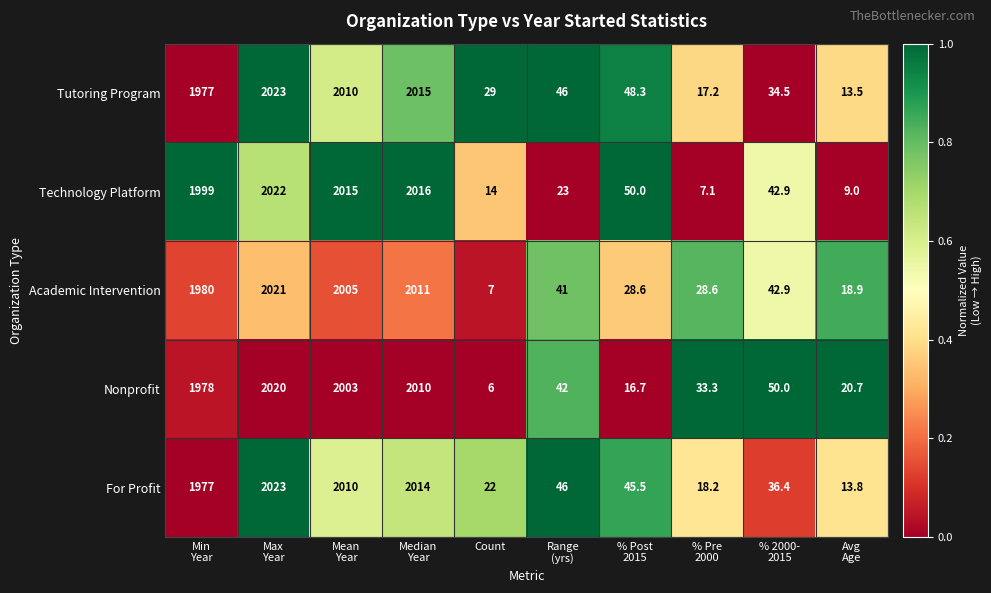

What is the greatest value displayed?

2023.0